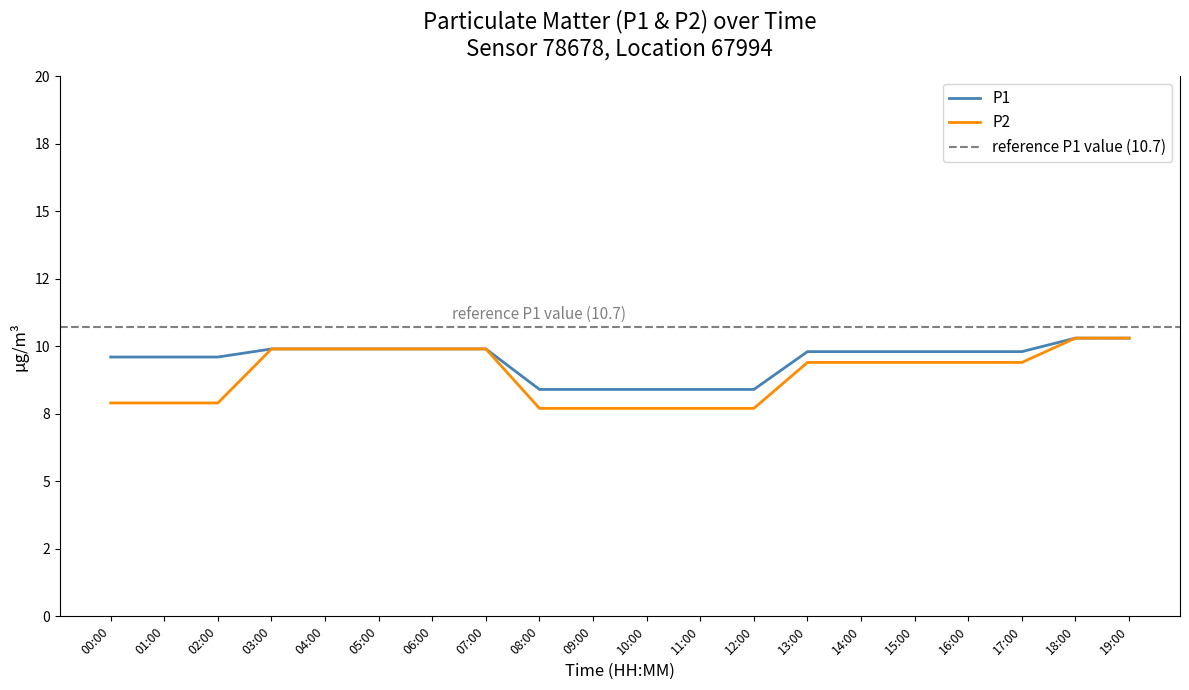

At how many categories does at least one series exceed 9?

15